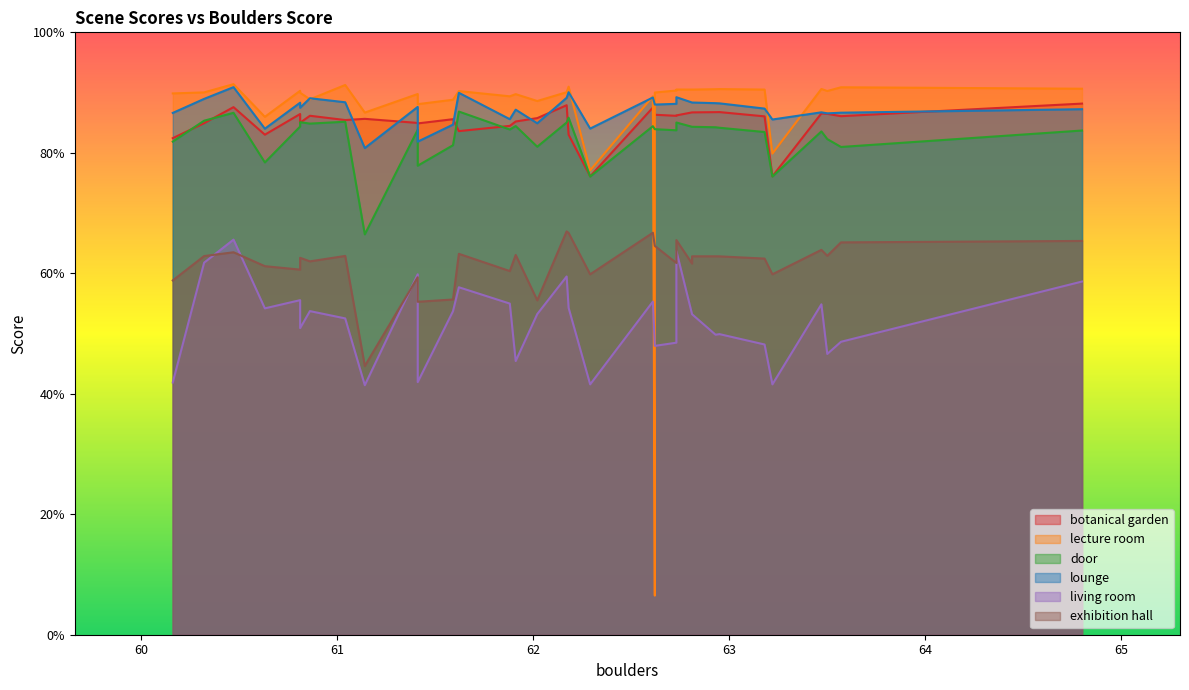

Between 61.59 and 62.62, which is larger?

62.62